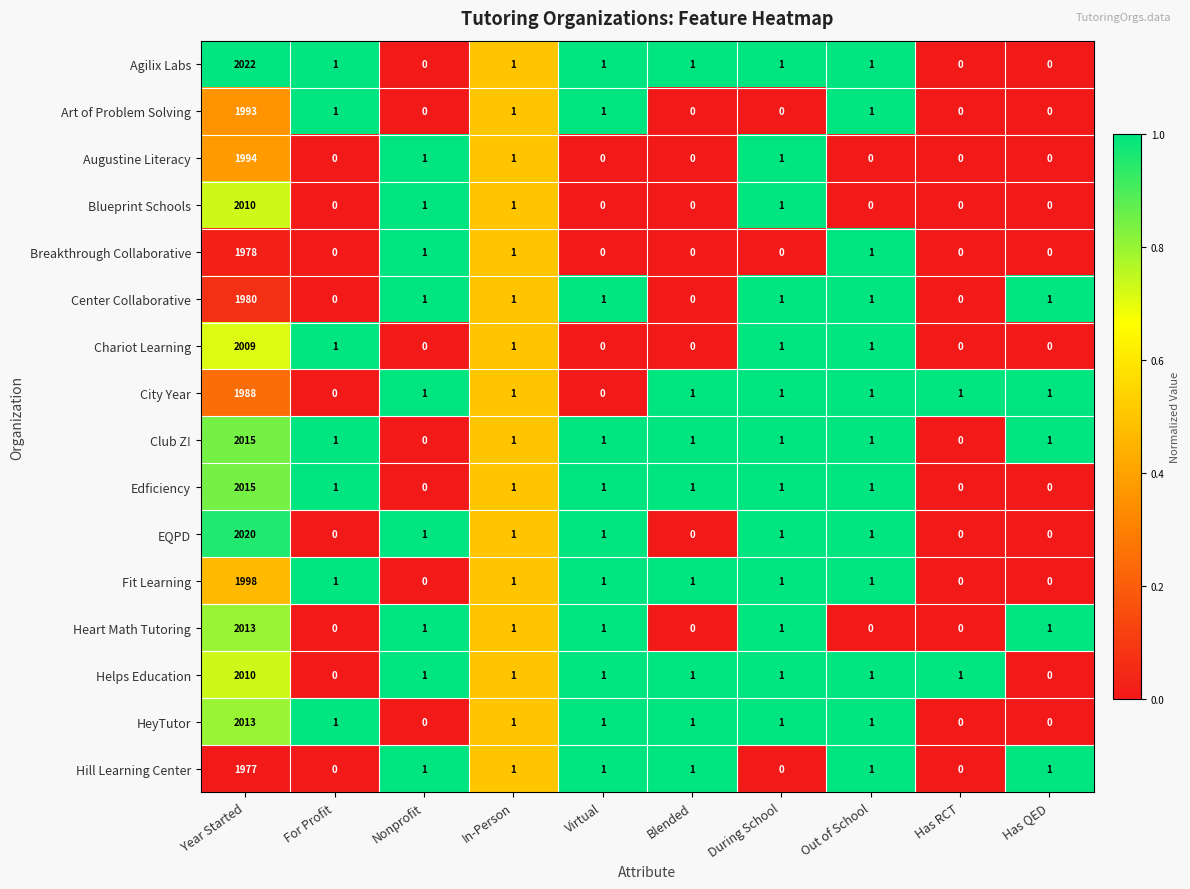

How many data points does each series have?

10